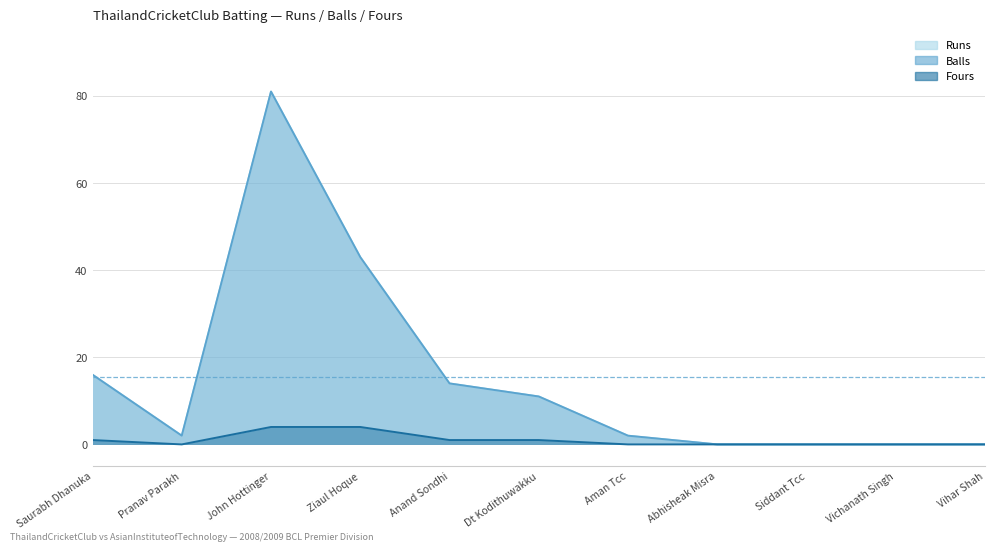

At which category does the chart reach its minimum across all series?

Abhisheak Misra